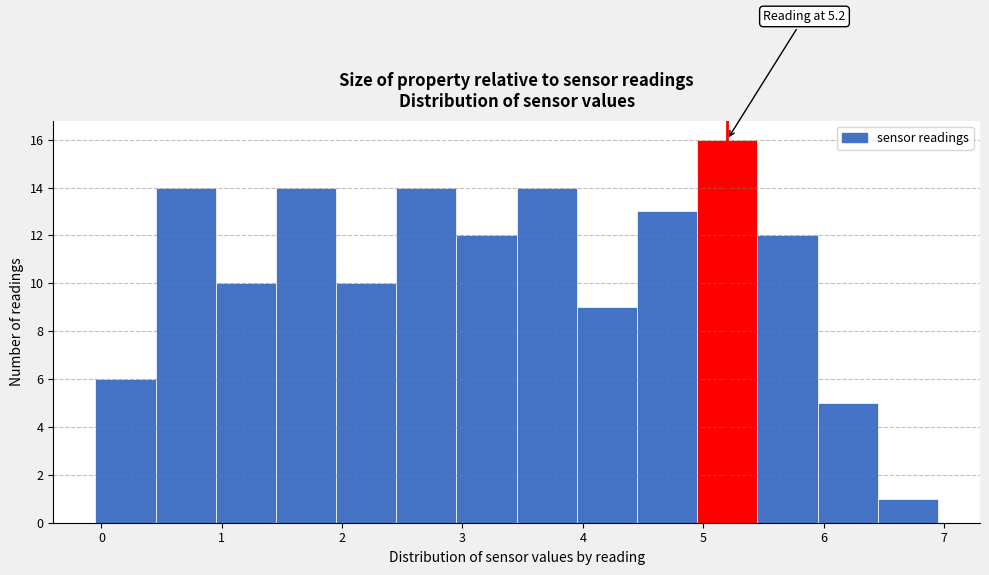

Over which range of the x-axis is the bar tallest?

4.95 to 5.45